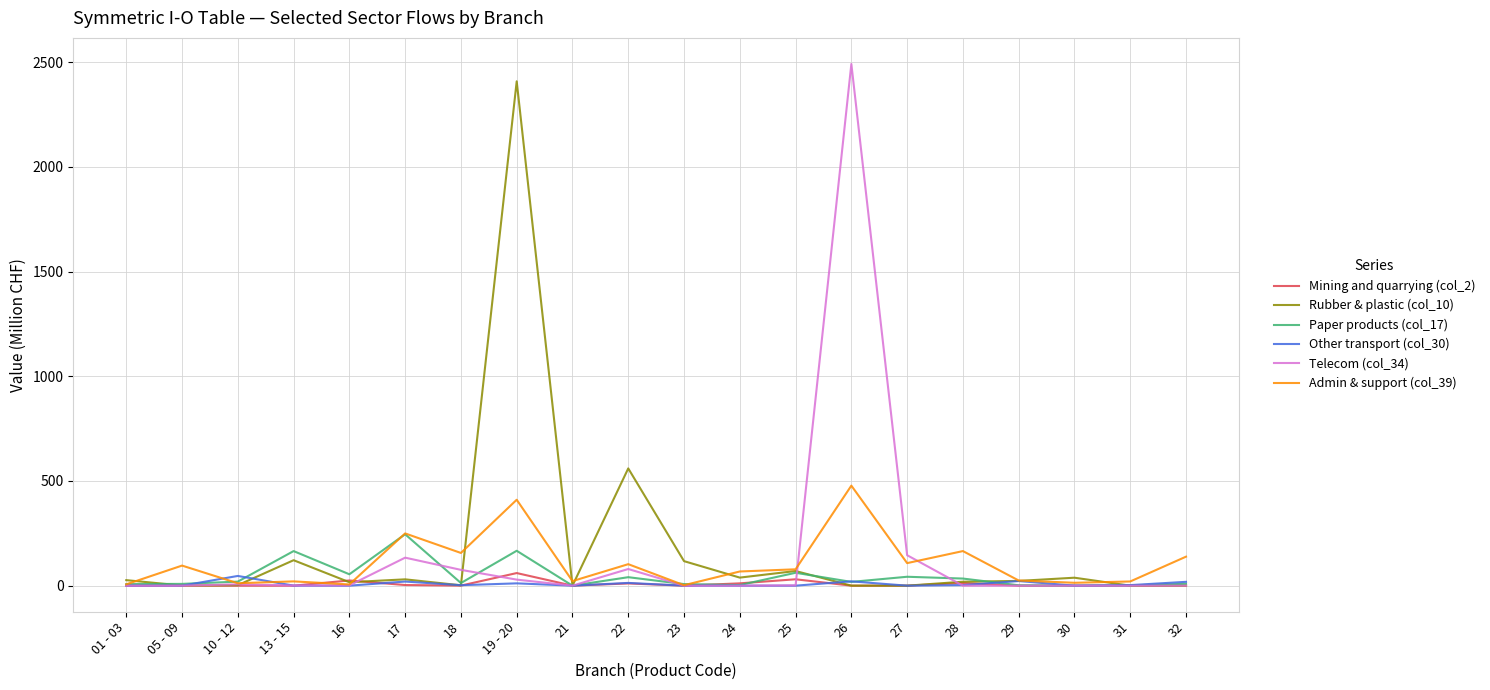

Which category has the highest value in the Mining and quarrying (col_2) series?

19 - 20